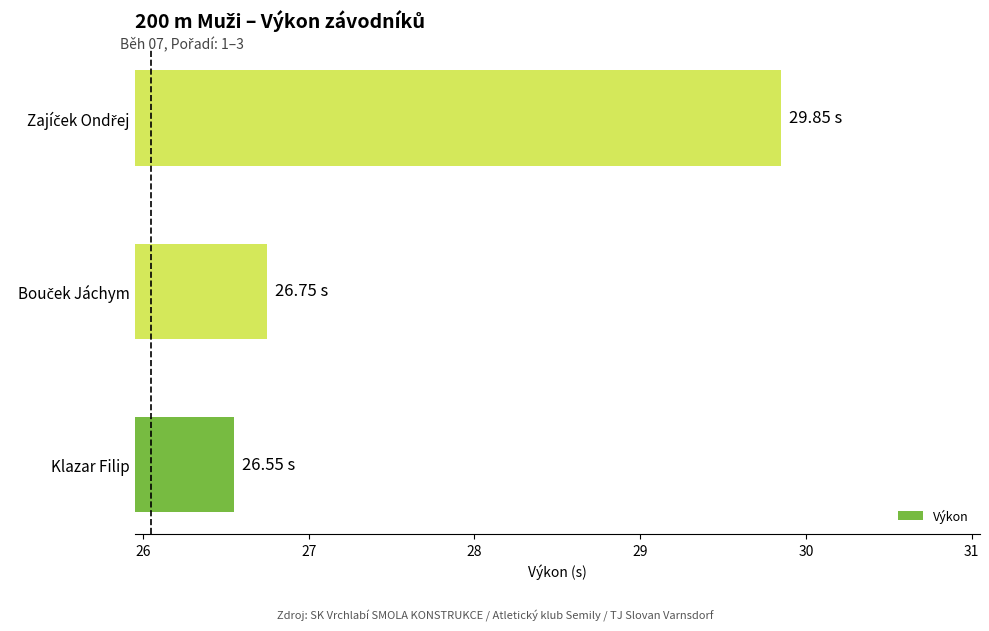

Which label corresponds to the smallest value in the chart?

Klazar Filip